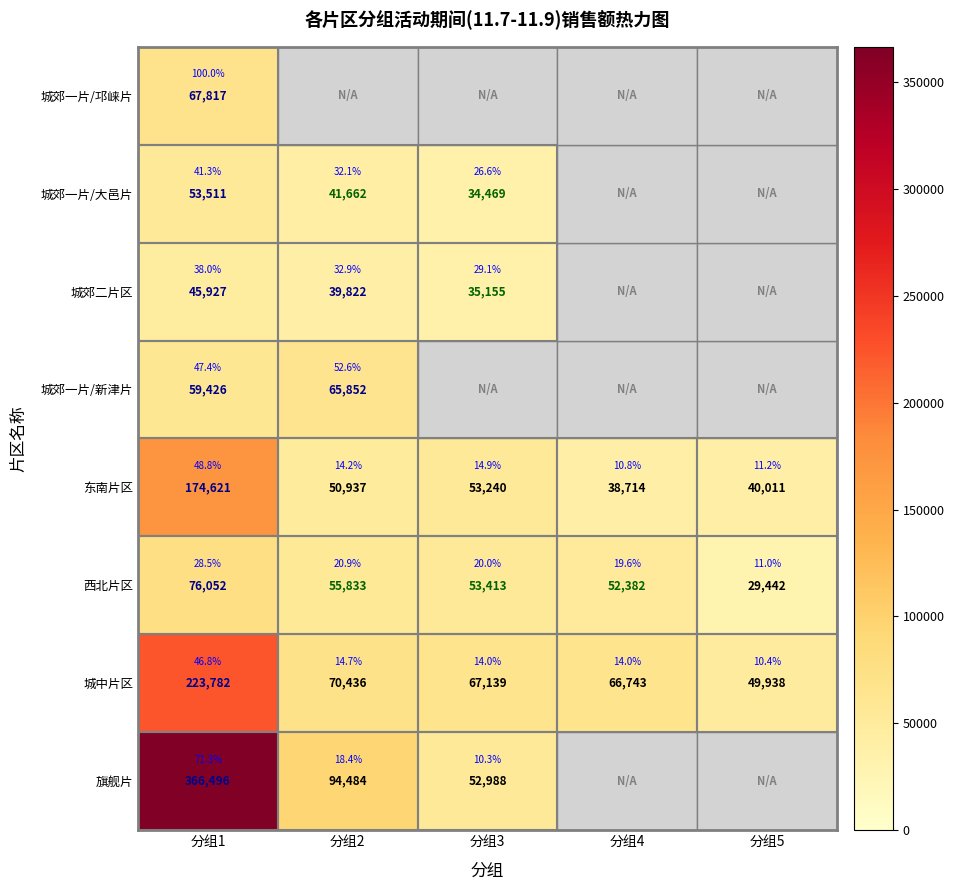

Which label corresponds to the largest value in the chart?

分组1